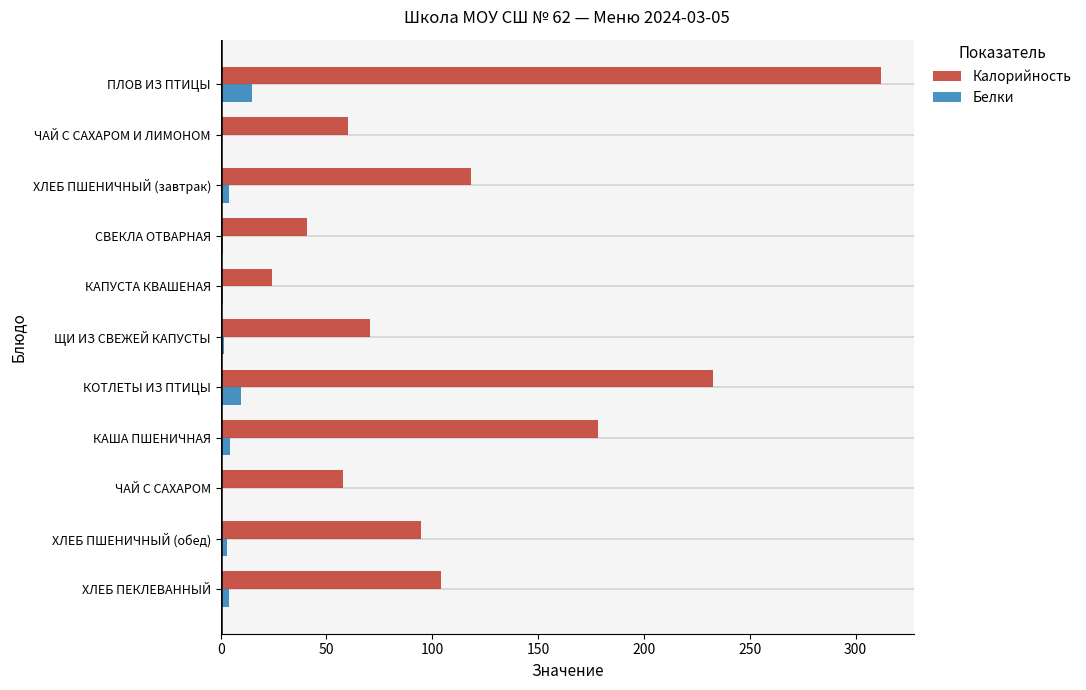

What is the maximum value for Белки?

15.0